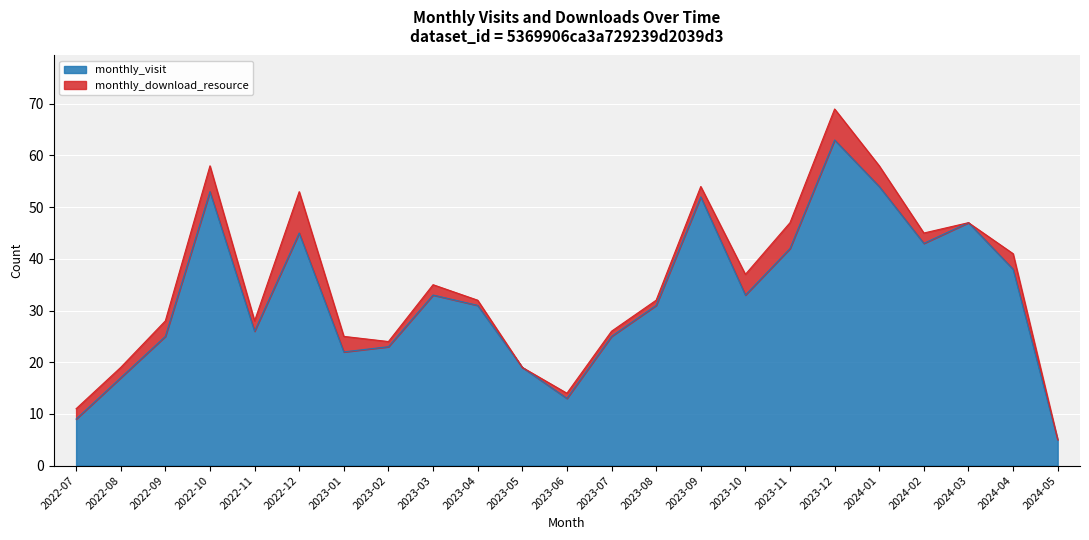

Rank the categories by value from lowest to highest.

2024-05, 2022-07, 2023-06, 2022-08, 2023-05, 2023-01, 2023-02, 2022-09, 2023-07, 2022-11, 2023-04, 2023-08, 2023-03, 2023-10, 2024-04, 2023-11, 2024-02, 2022-12, 2024-03, 2023-09, 2022-10, 2024-01, 2023-12